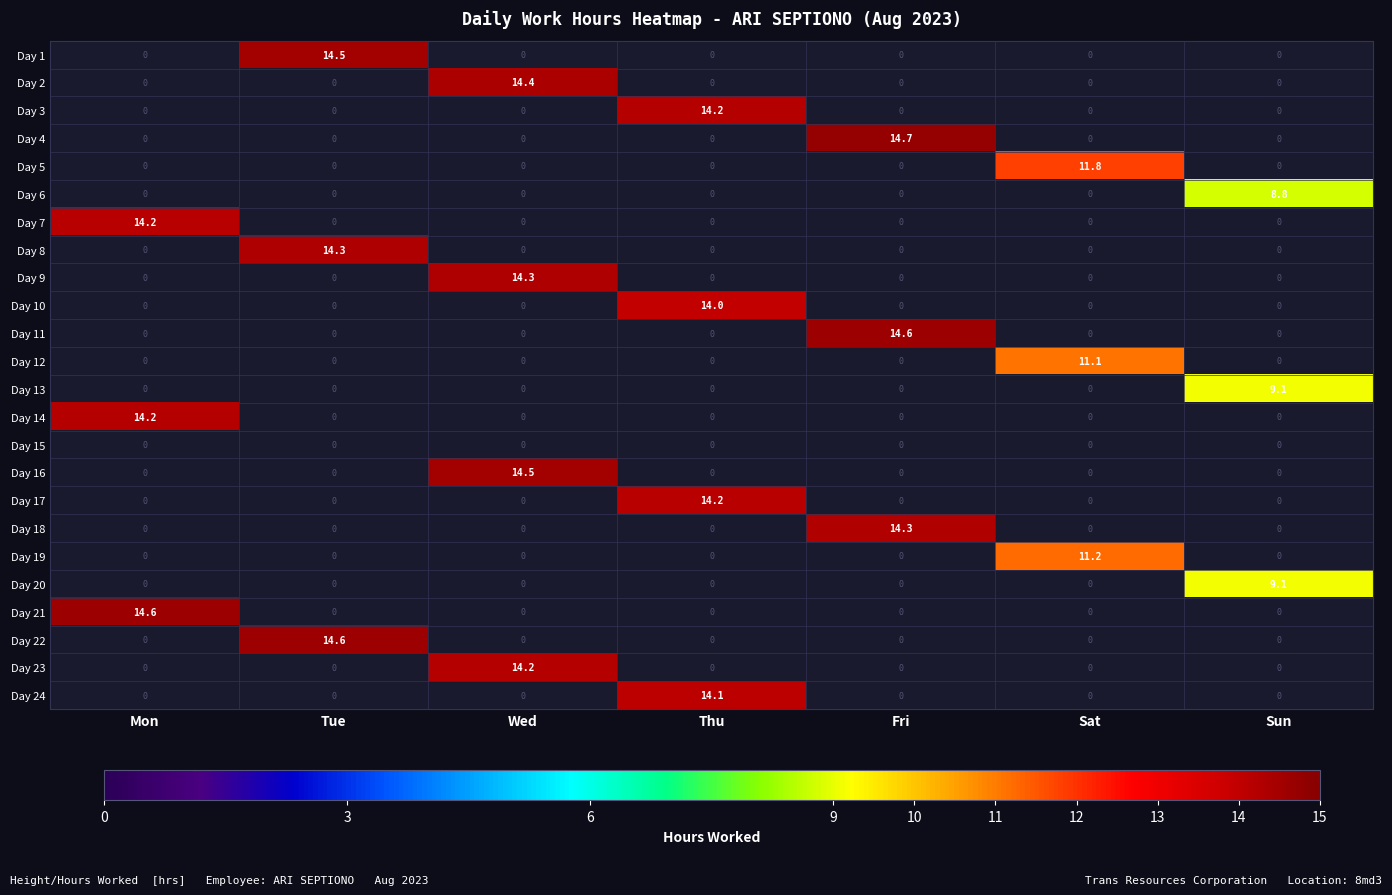

How many distinct data groups are displayed?

24